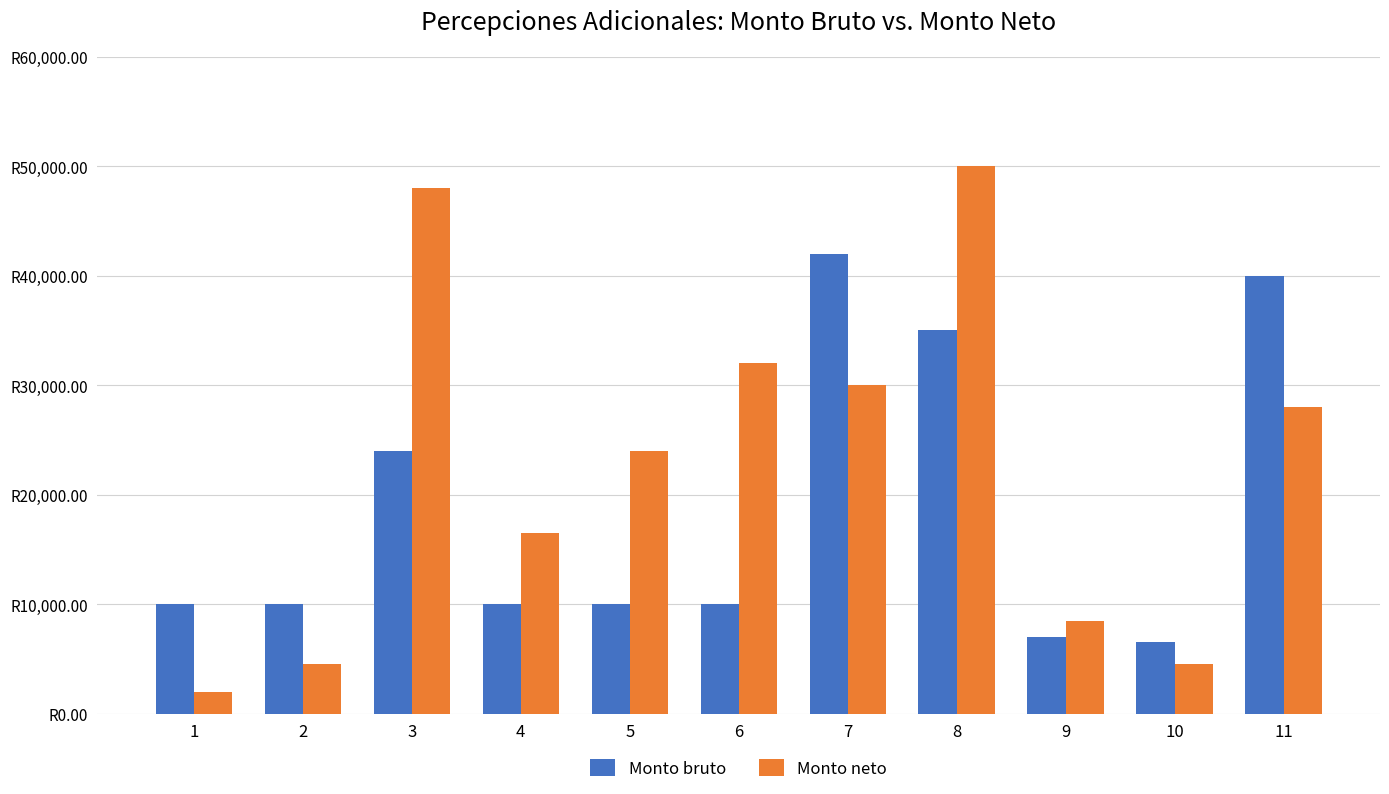

List the series in order of their peak value, lowest first.

Monto bruto, Monto neto